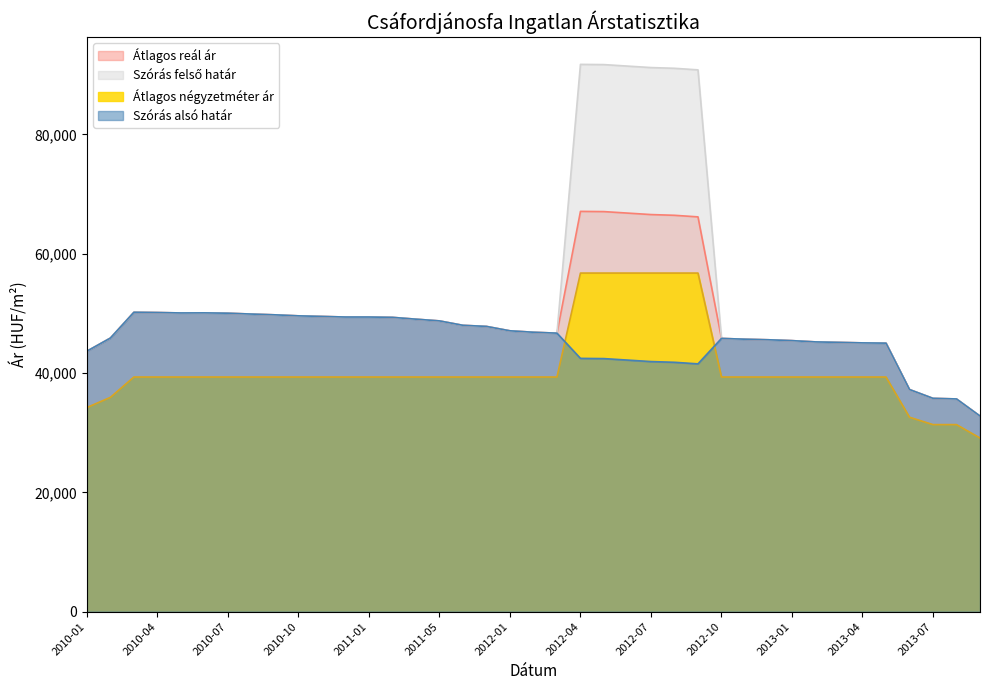

Rank the series by their average value, from highest to lowest.

Szórás felső határ, Átlagos reál ár, Szórás alsó határ, Átlagos négyzetméter ár